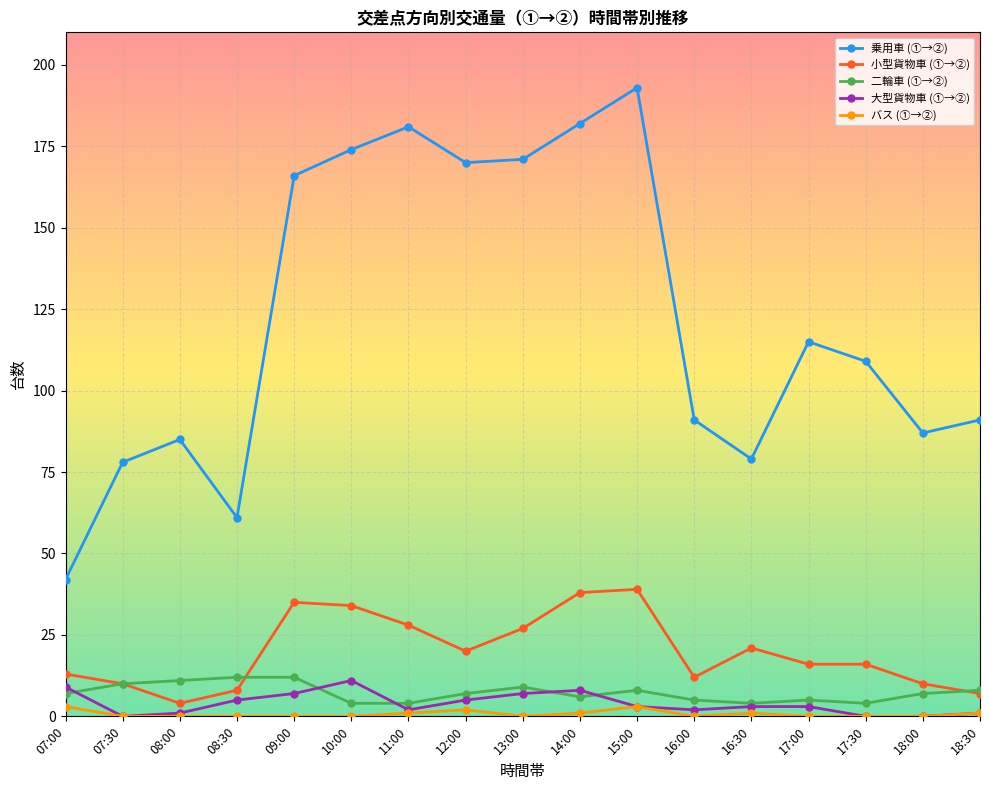

What is the average value of the 大型貨物車 (①→②) series?

4